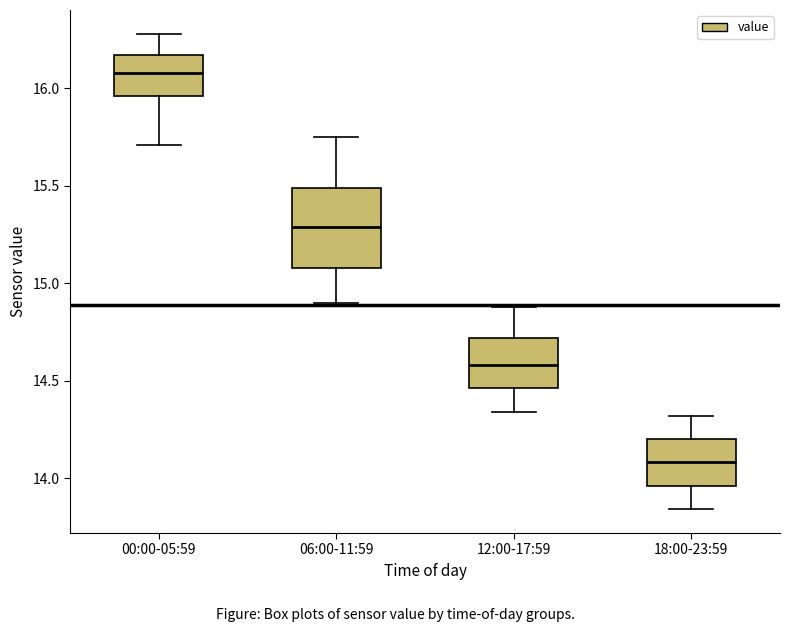

Where does the upper whisker of the box for 12:00-17:59 end on the y-axis? The values are not printed on the chart, so give them approximately, as read against the axis.

14.90